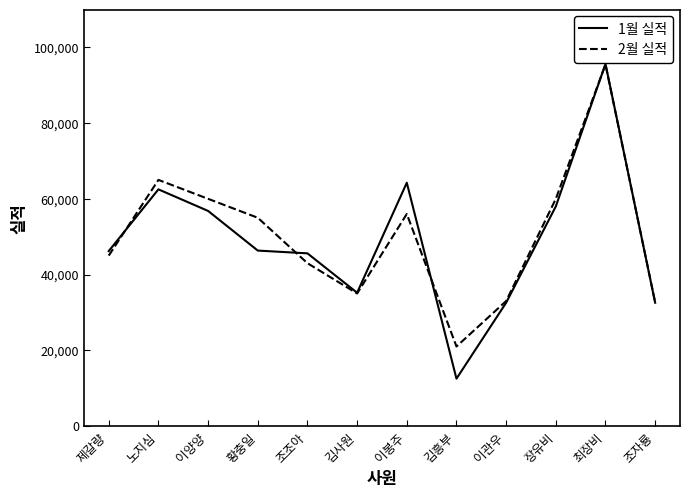

The value of 2월 실적 at 조조아 is 43000. True or false?

True